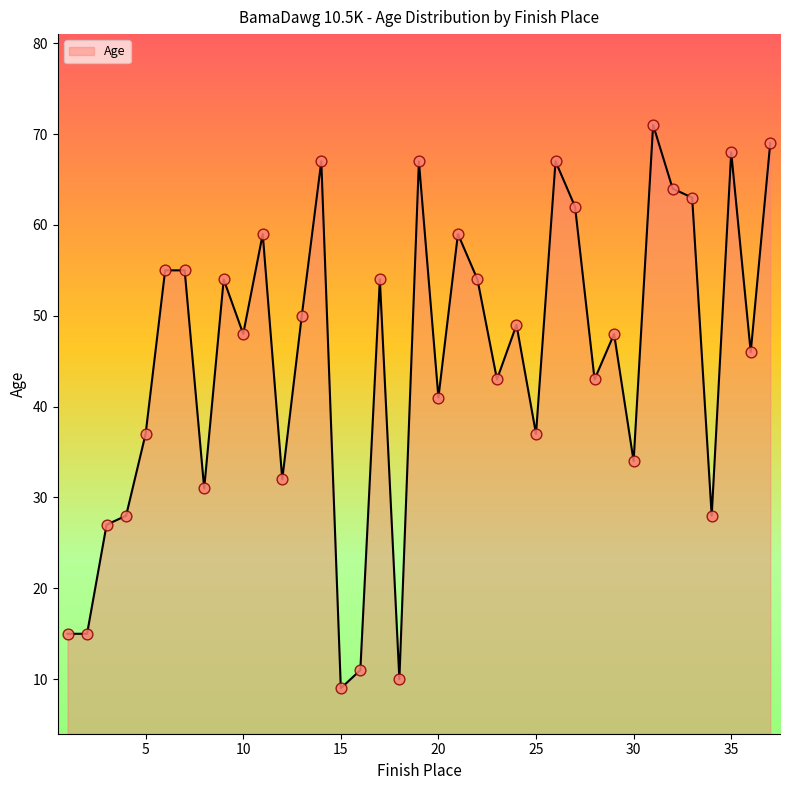

What is the smallest value displayed?

9